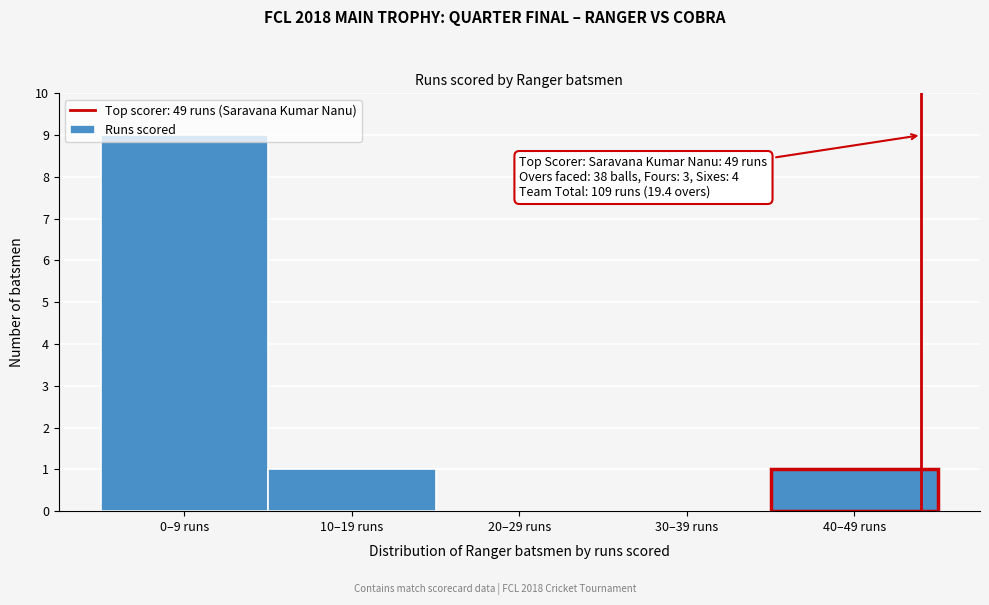

What is the sum of all values?

11